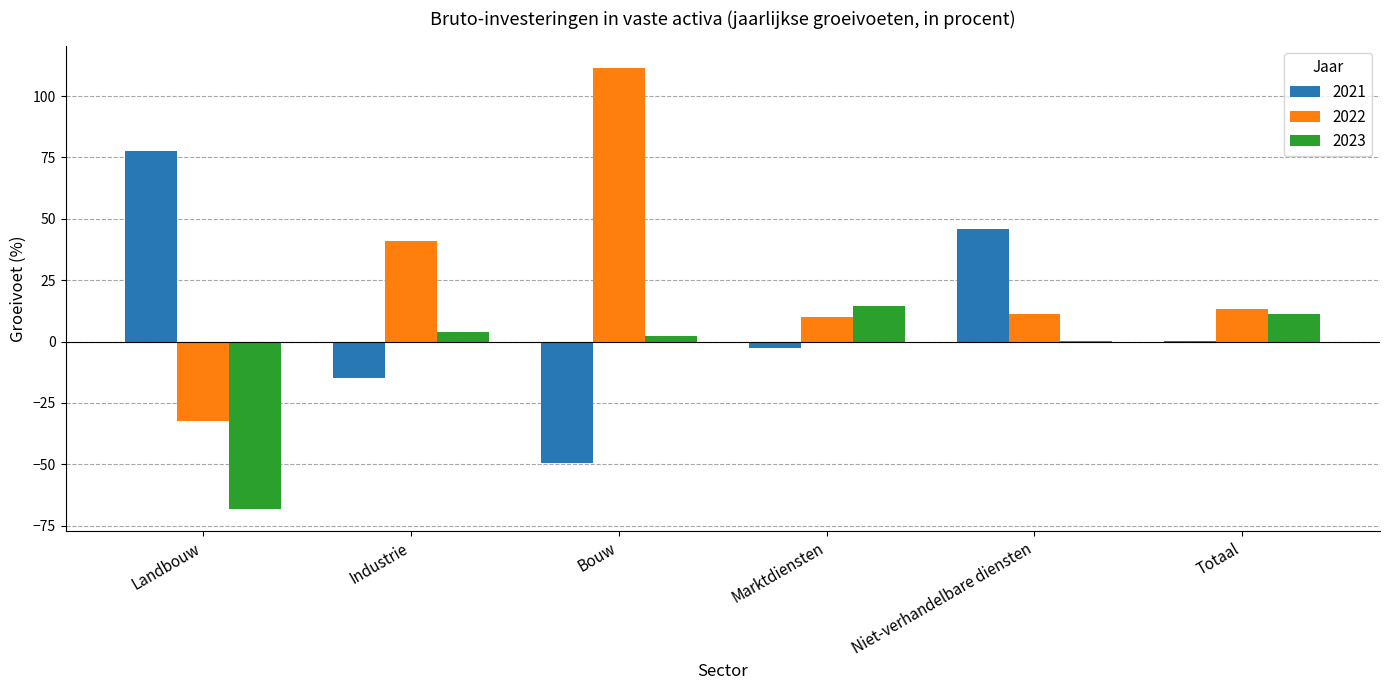

Which series has the largest total across all categories?

2022